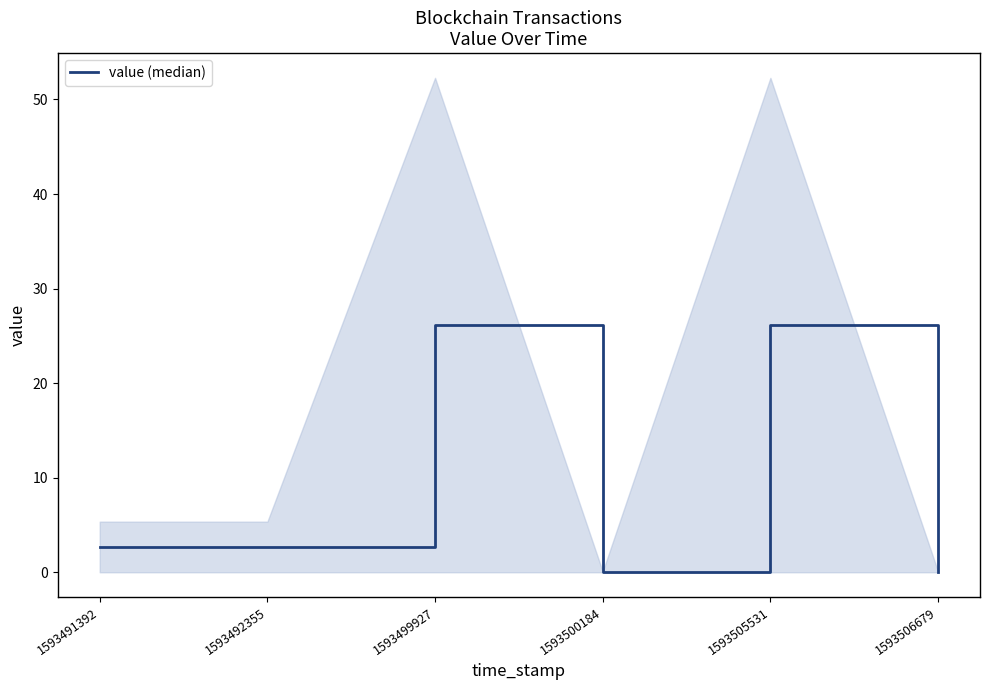

Where is the data nearest to the value 13?

1593491392